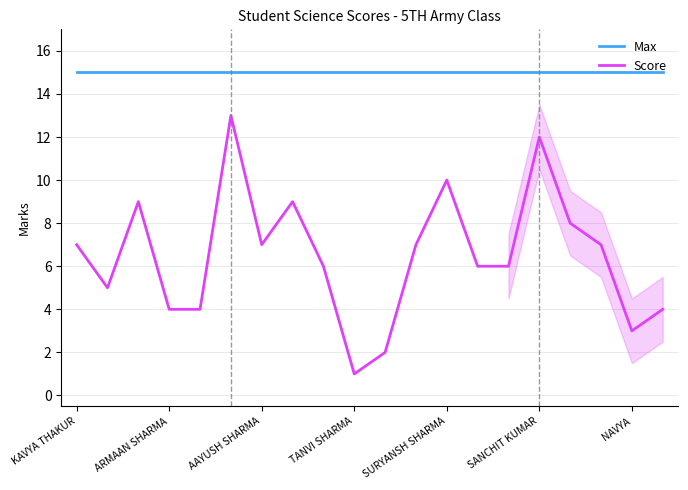

What is the maximum value for Score?

13